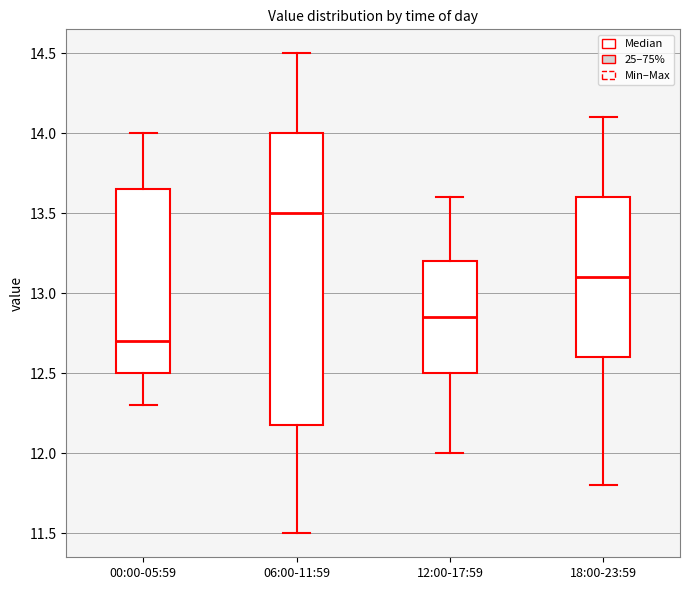

Reading left to right, read every box against the y-axis: the position of its median line, the range the box covers, and the ends of its whiskers. The values are not printed on the chart, so give them approximately, as read against the axis.

00:00-05:59: median 12.70, box 12.50 to 13.65, whiskers 12.30 to 14.00
06:00-11:59: median 13.50, box 12.20 to 14.00, whiskers 11.50 to 14.50
12:00-17:59: median 12.85, box 12.50 to 13.20, whiskers 12.00 to 13.60
18:00-23:59: median 13.10, box 12.60 to 13.60, whiskers 11.80 to 14.10